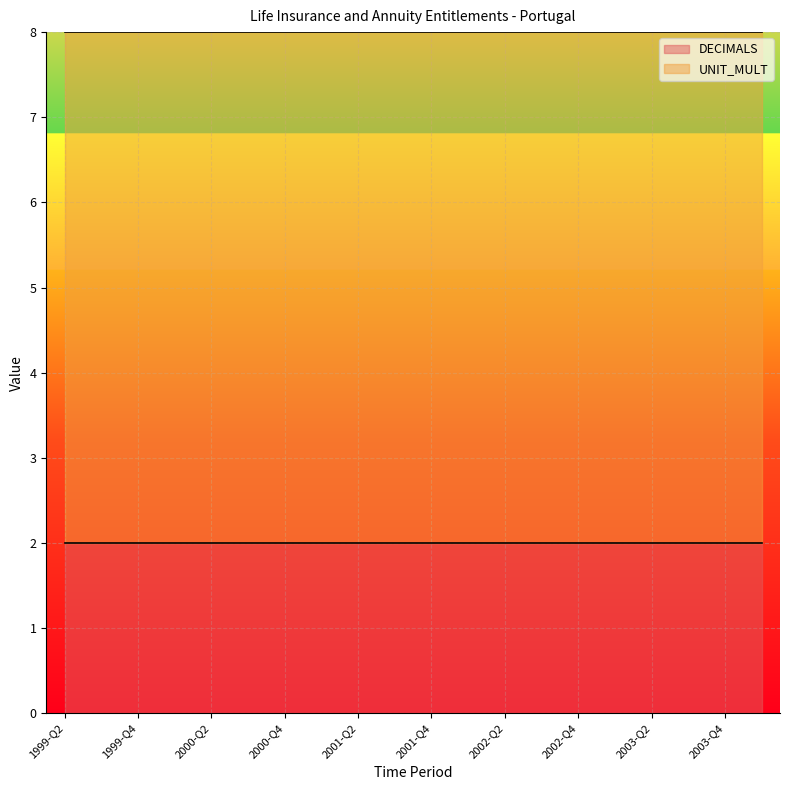

Which series has the largest total across all categories?

UNIT_MULT